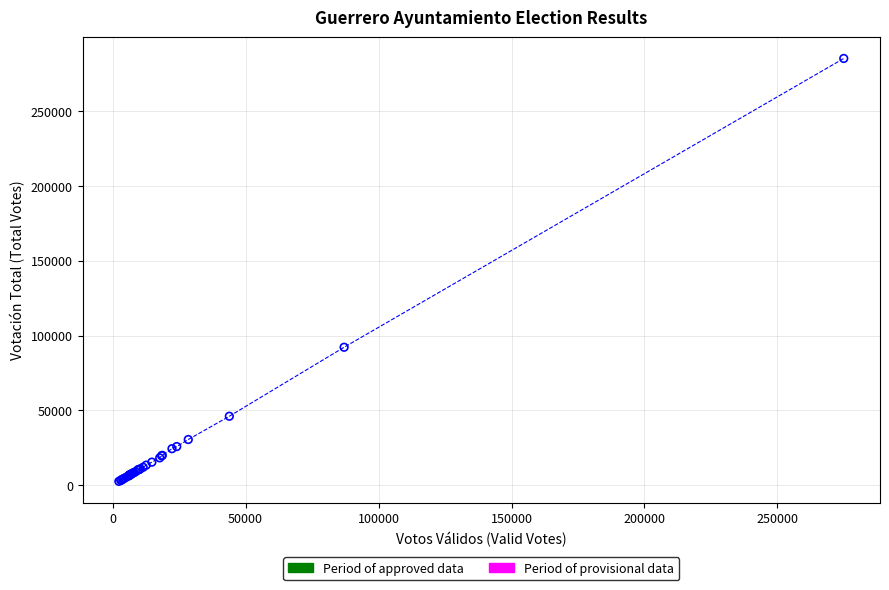

What Y value in the scatter plot is closest to 143863?

92154